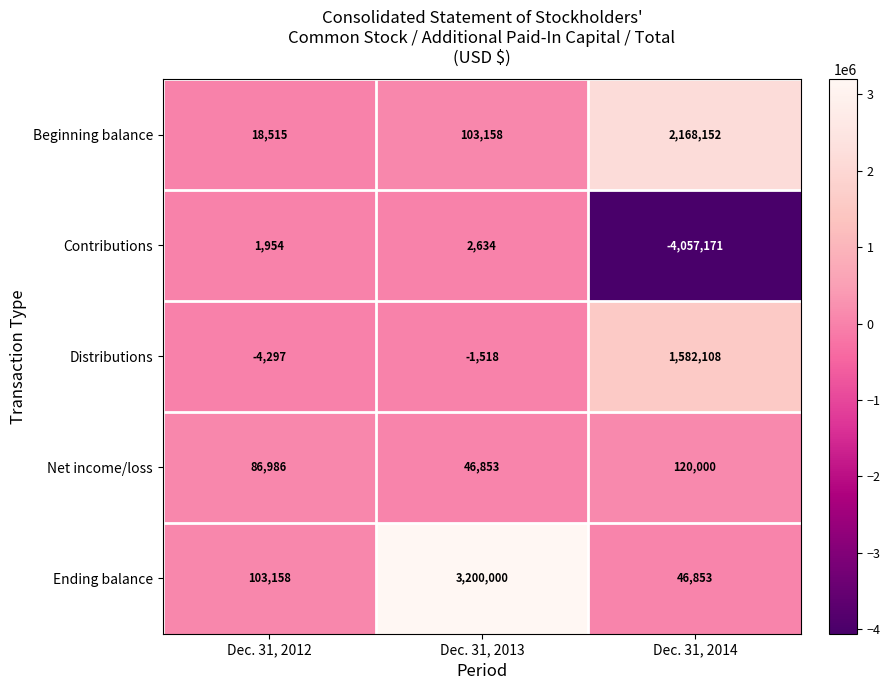

Which series has the largest total across all categories?

Ending balance